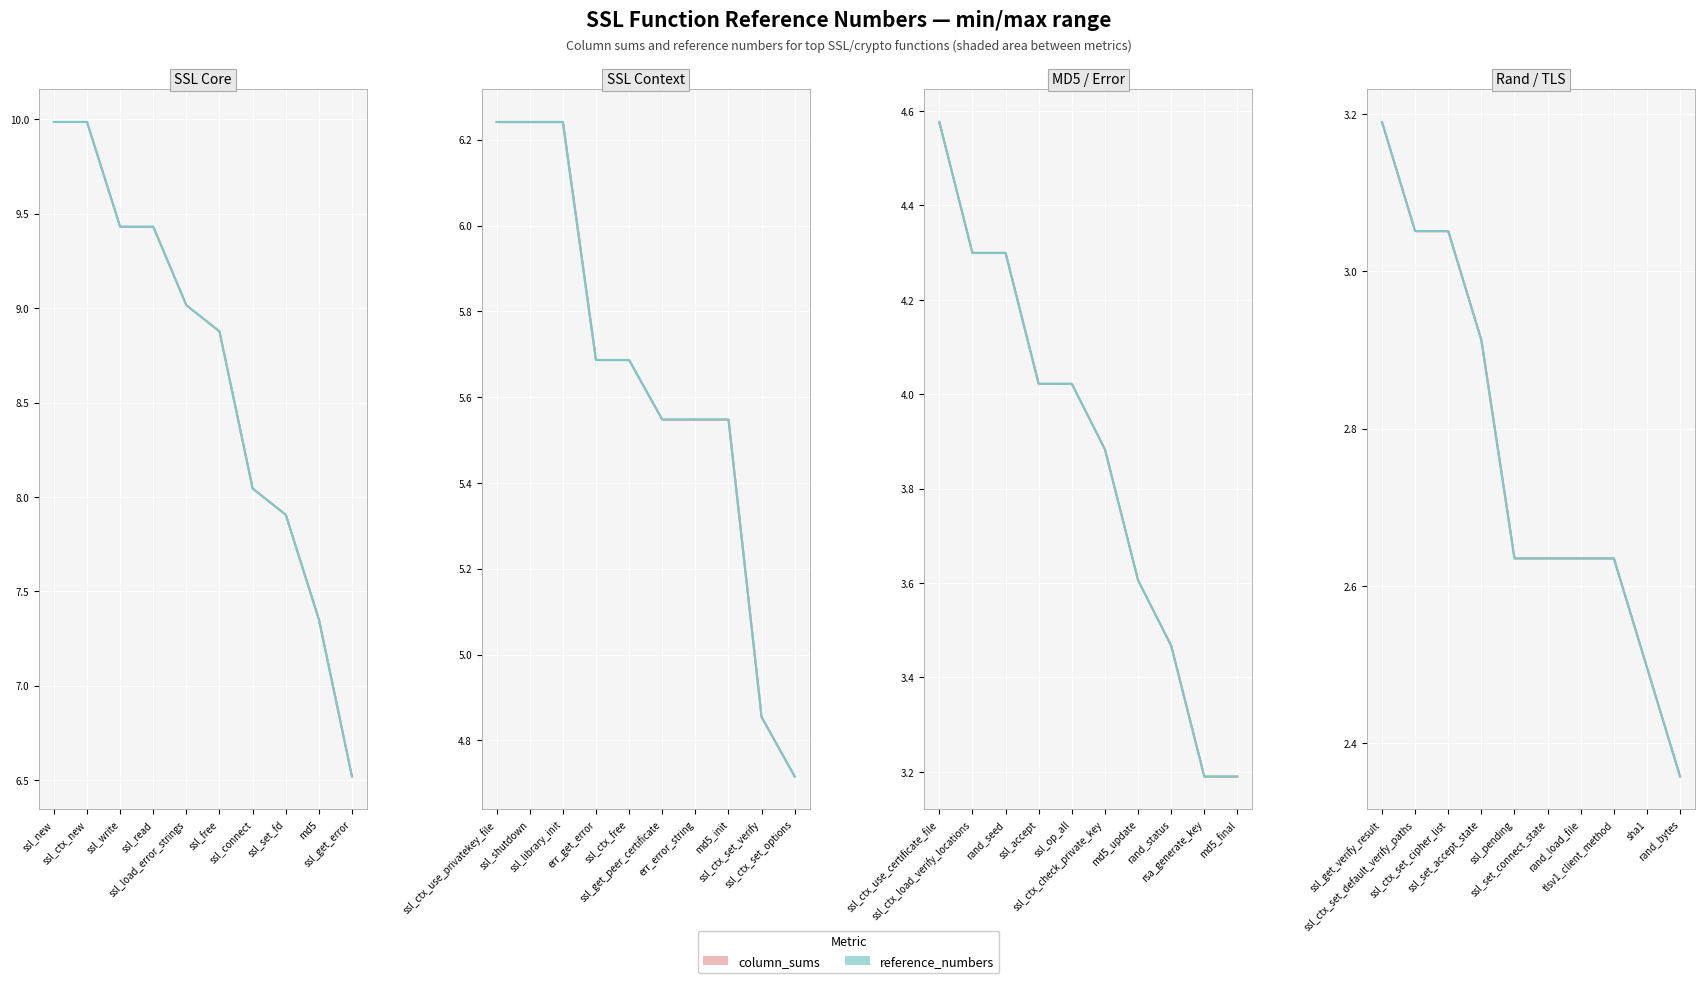

Between ssl_pending and sha1, which series saw the biggest shift?

reference_numbers